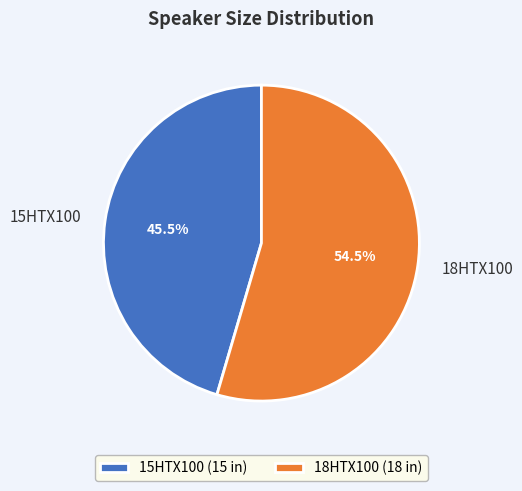

How many slices are in this pie chart?

2